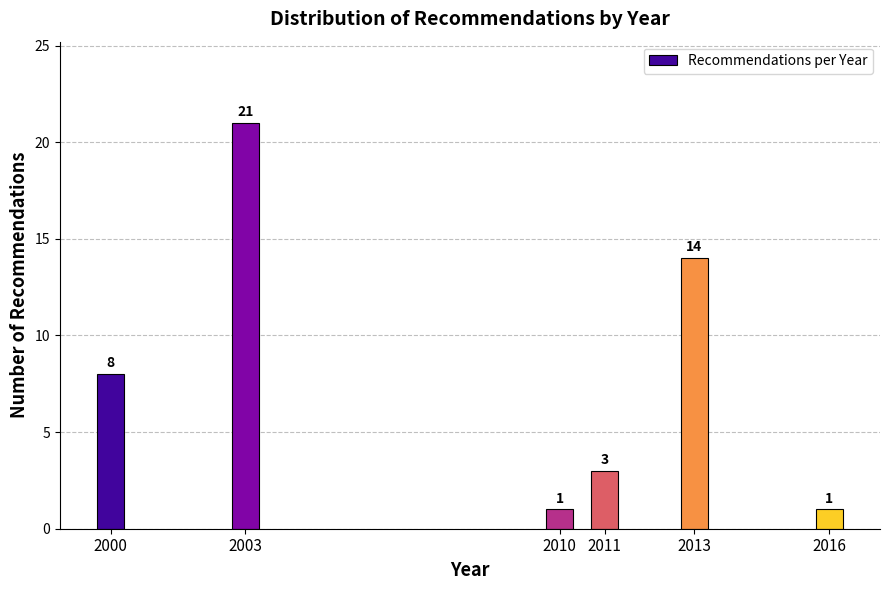

Reading right to left, extract all data points from this chart.

1	14	3	1	21	8